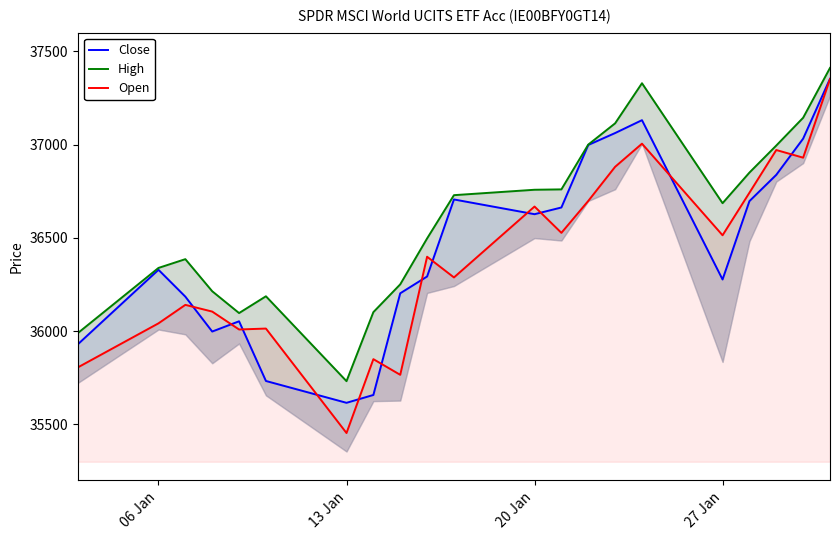

Rank the series by their average value, from highest to lowest.

High, Close, Open